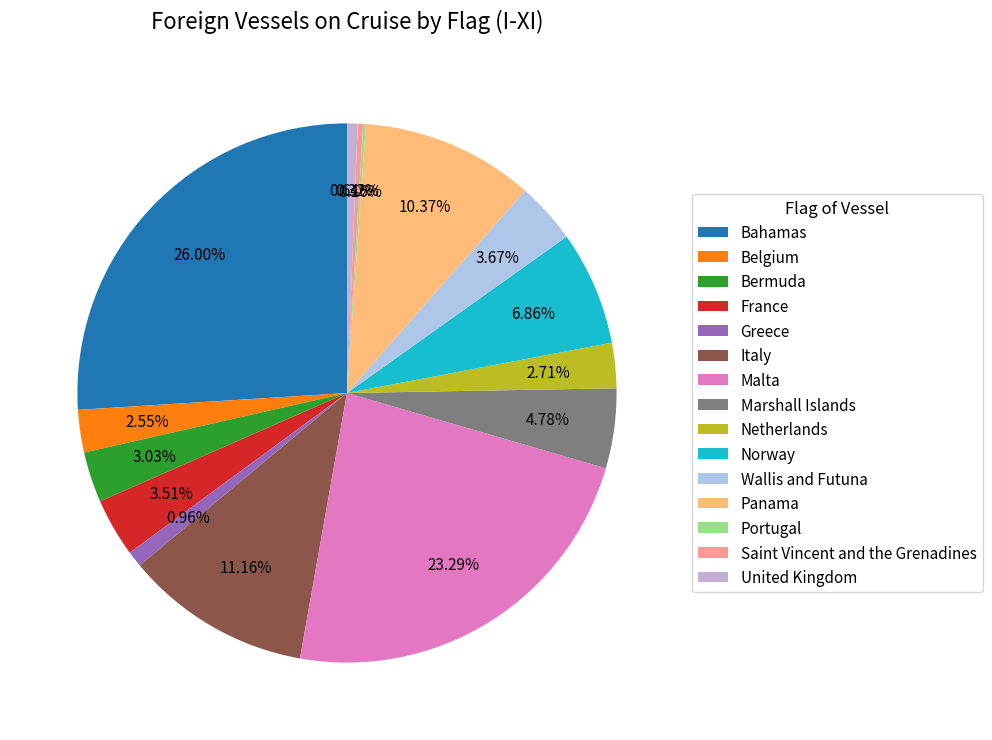

To the nearest percent, what is the average slice percentage?

7%